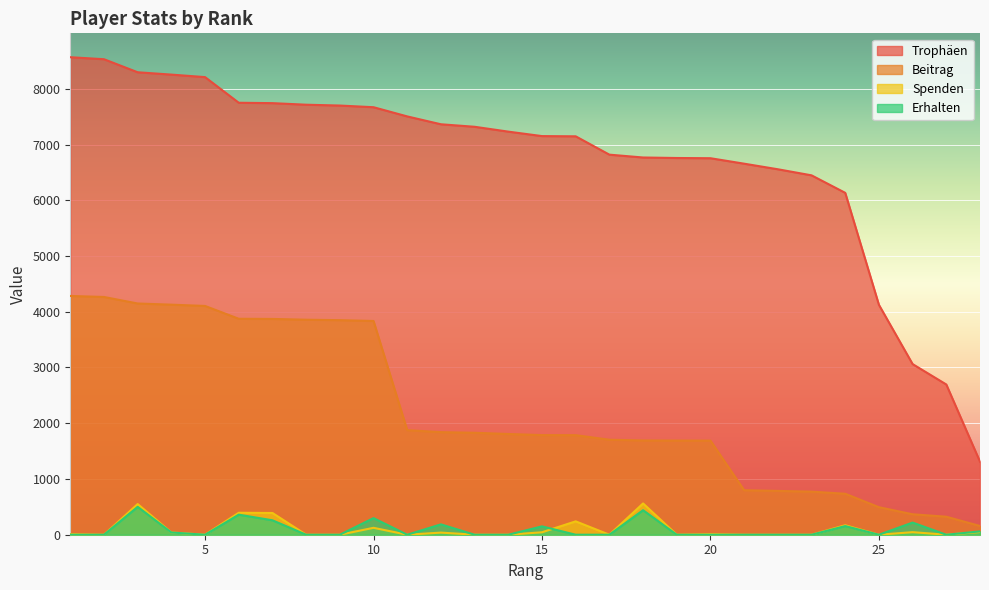

In Spenden, how many points are lower than both neighbors (excluding endpoints)?

7